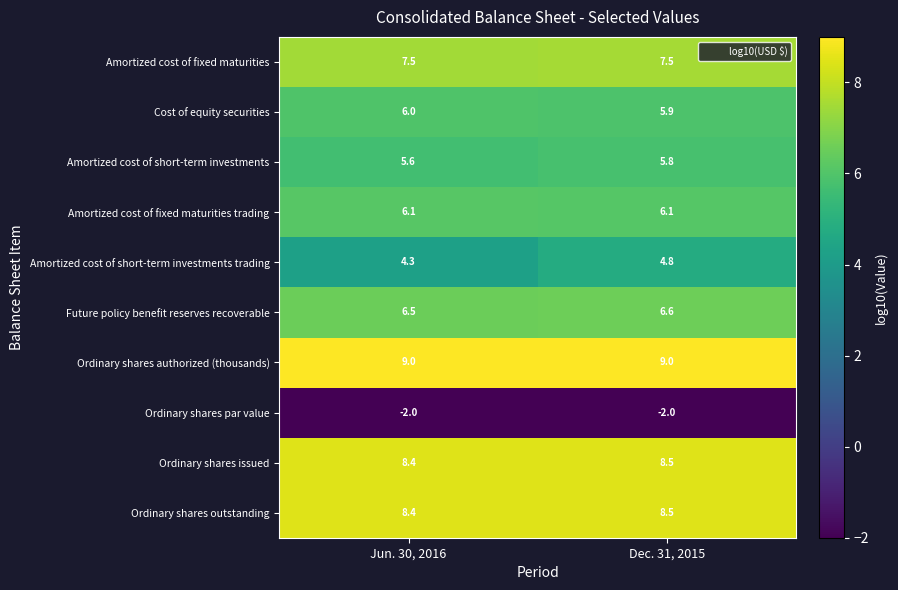

What is the minimum value shown in the chart?

-2.0